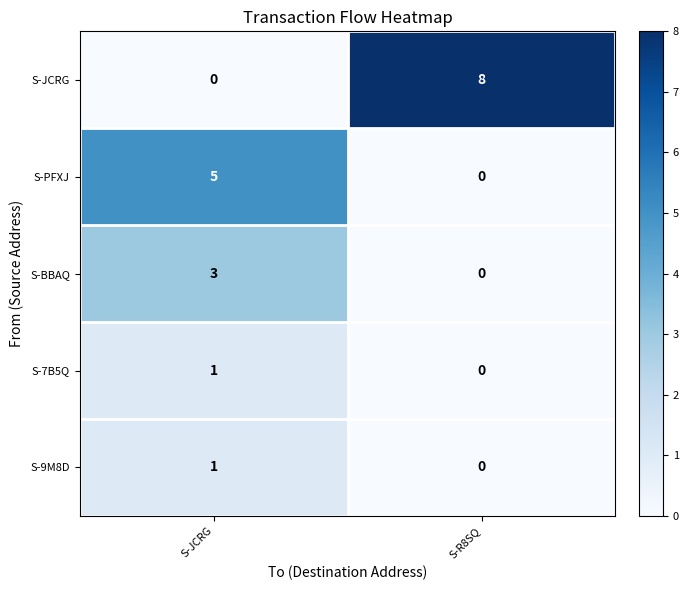

What is the maximum value shown in the chart?

8